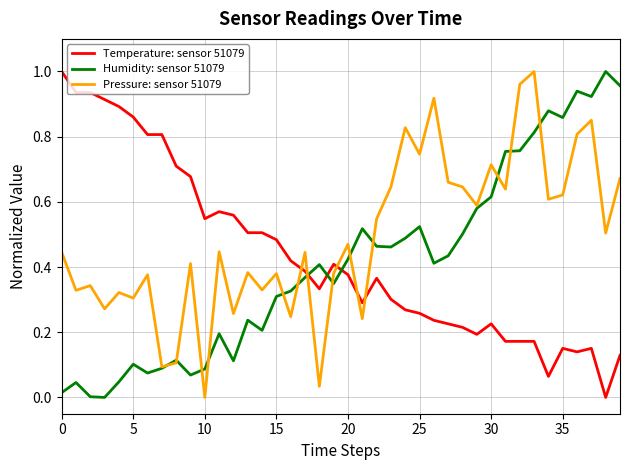

Which series has the largest total across all categories?

Pressure: sensor 51079